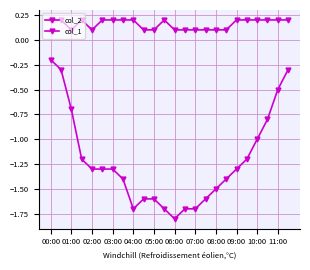

How many data points does each series have?

24